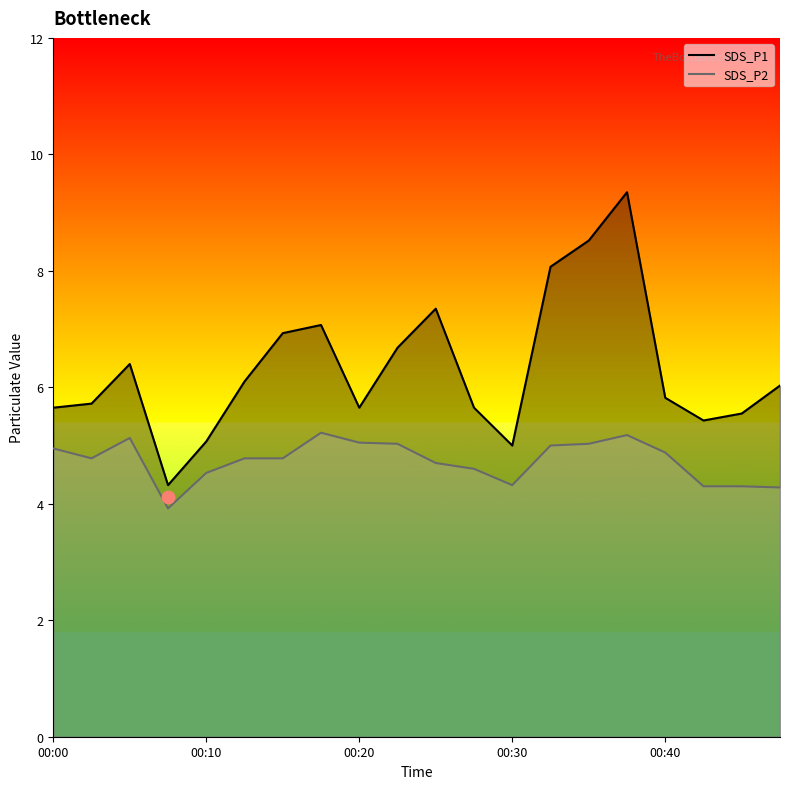

Which series has the largest total across all categories?

SDS_P1